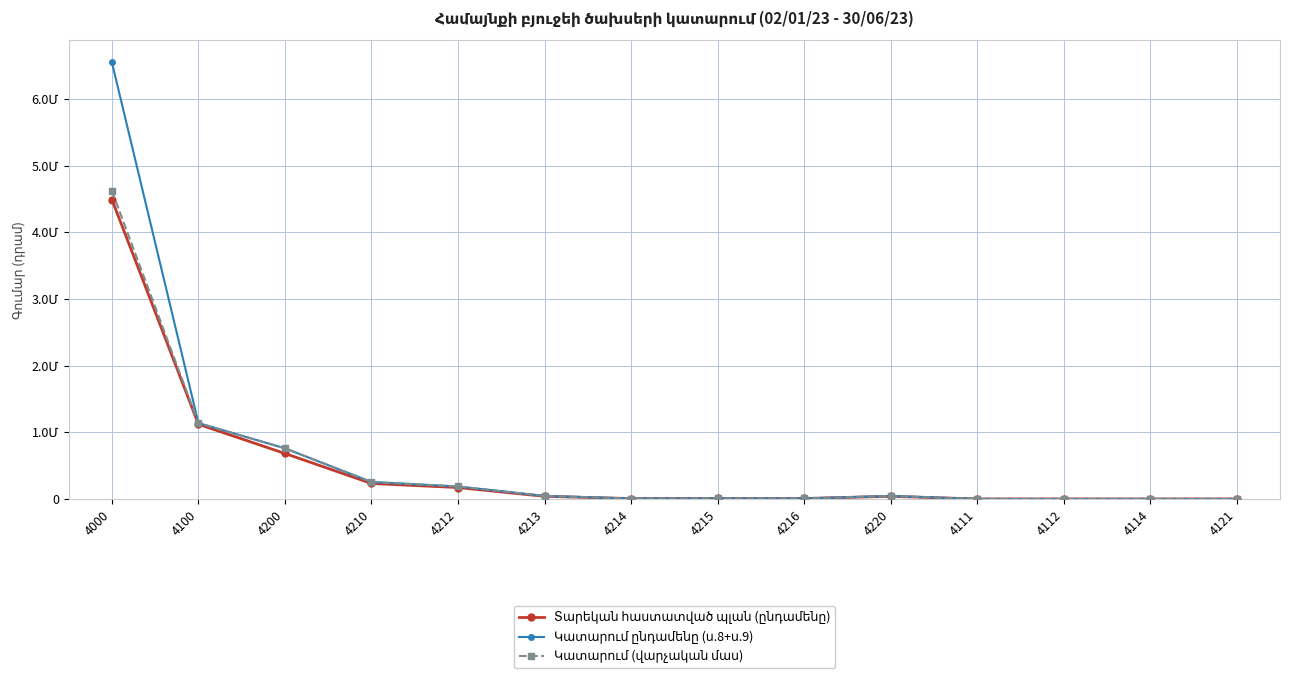

Where is the first local minimum for Կատարում ընդամենը (ս.8+ս.9)?

4214